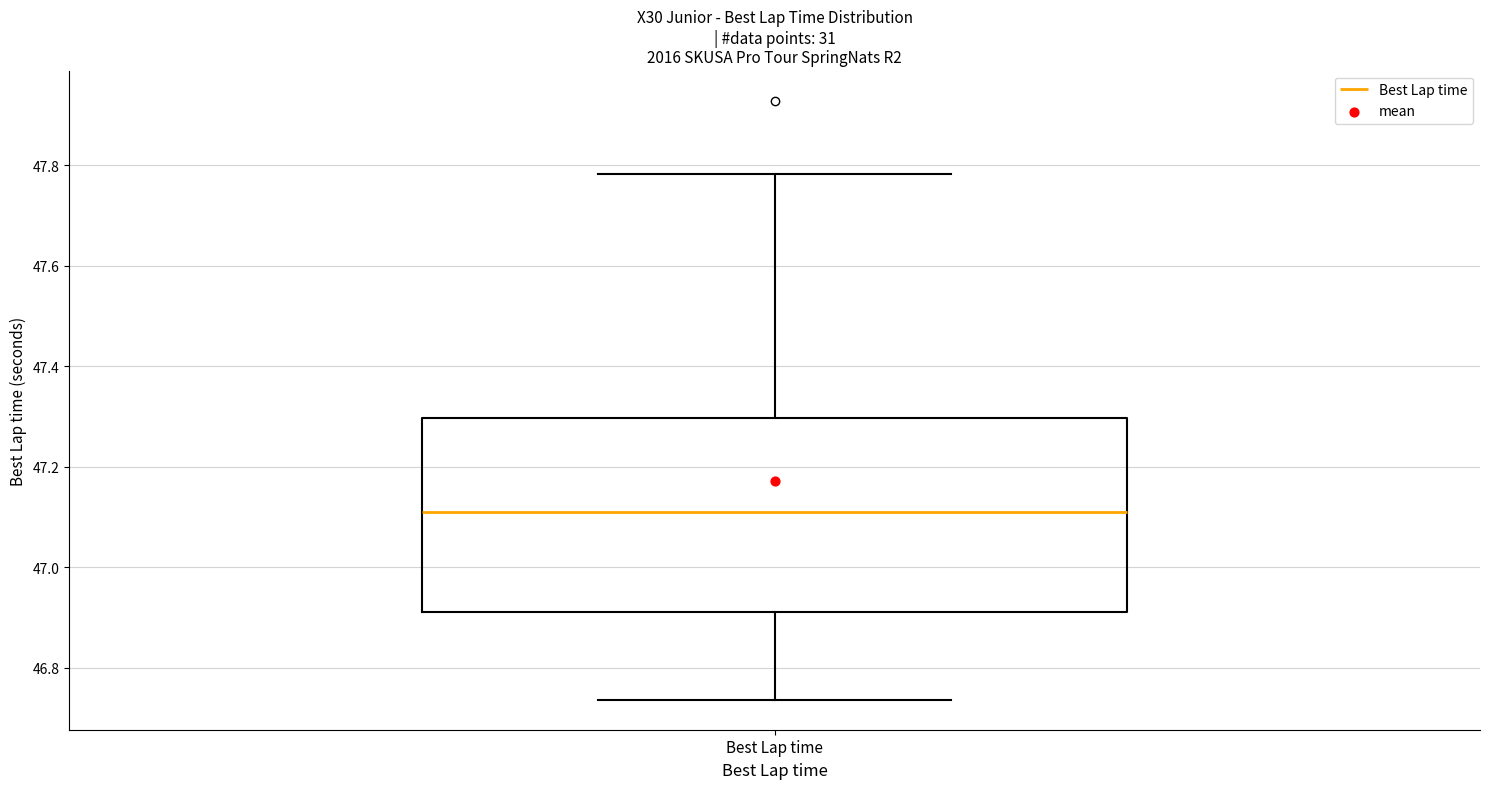

Where does the lower whisker of the box for Best Lap time end on the y-axis? The values are not printed on the chart, so give them approximately, as read against the axis.

46.74